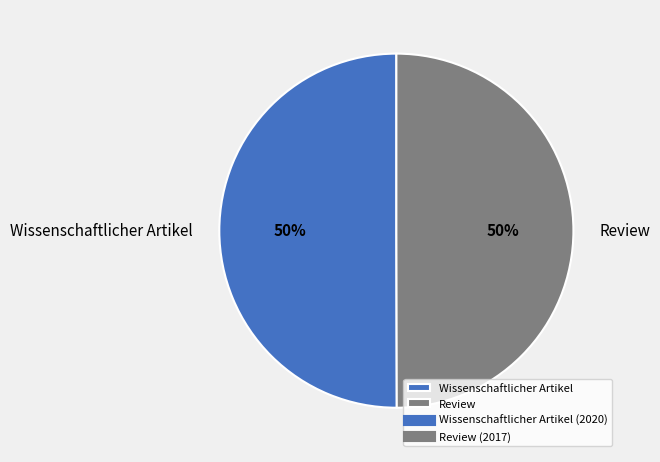

To the nearest percent, what portion does Review represent?

50%